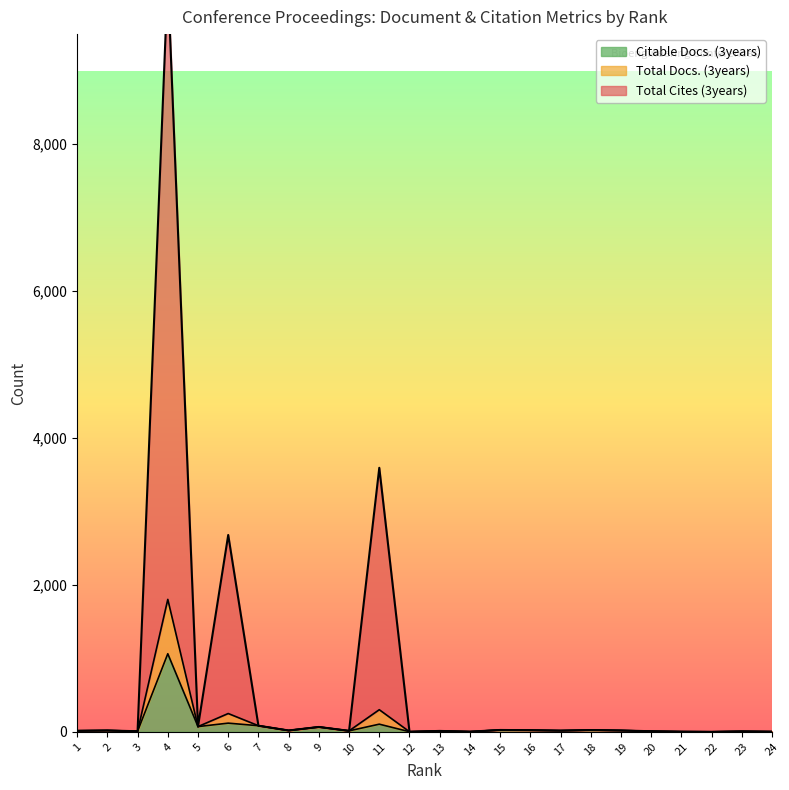

Is it true that Total Docs. (3years) equals 12 at 13?

True